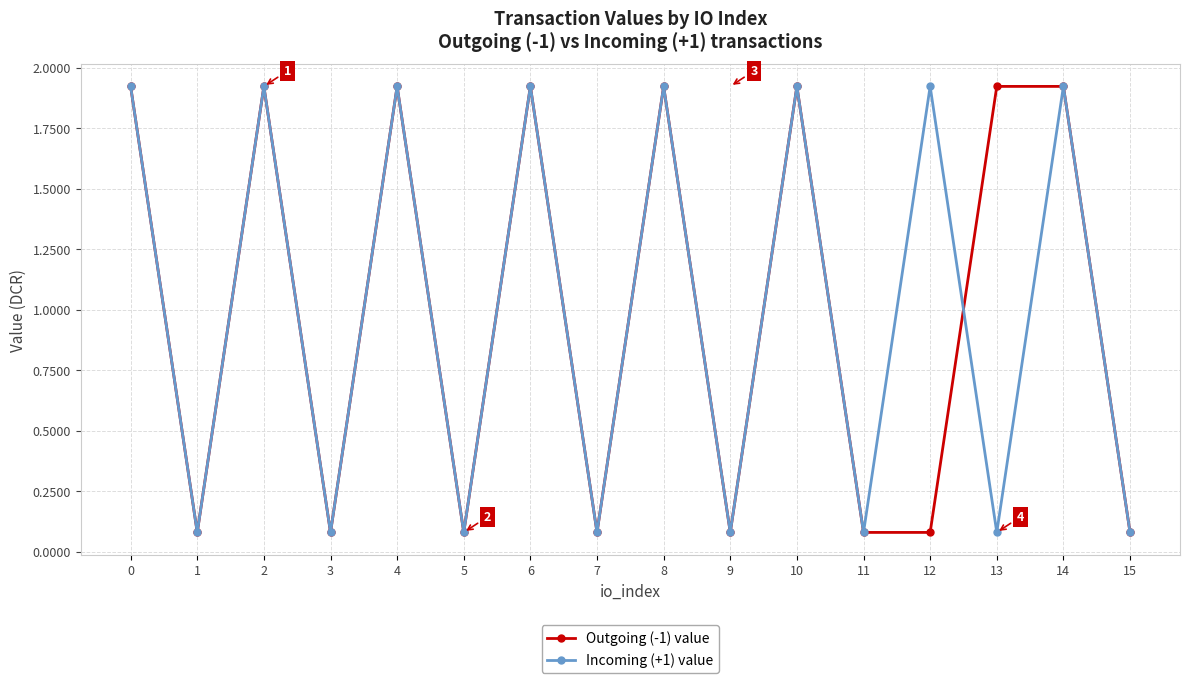

Is this an area chart (filled region under the line)?

No